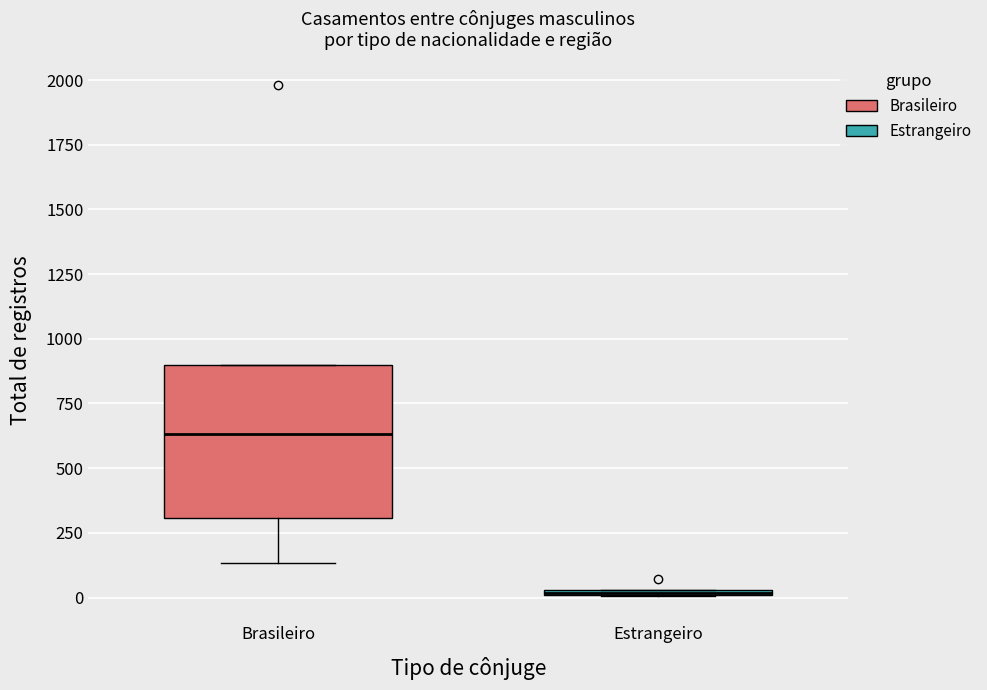

Where is the upper edge of the box for Brasileiro on the y-axis? The values are not printed on the chart, so give them approximately, as read against the axis.

900